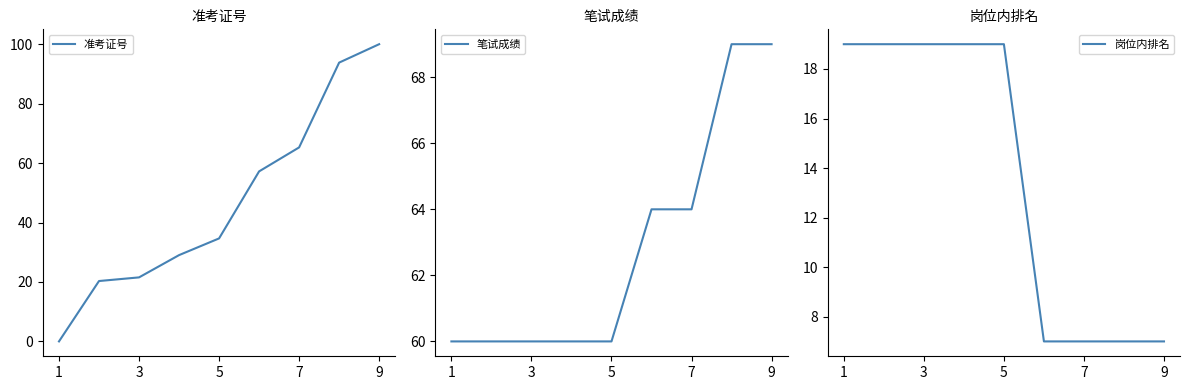

Which series has the largest range (max minus min)?

准考证号